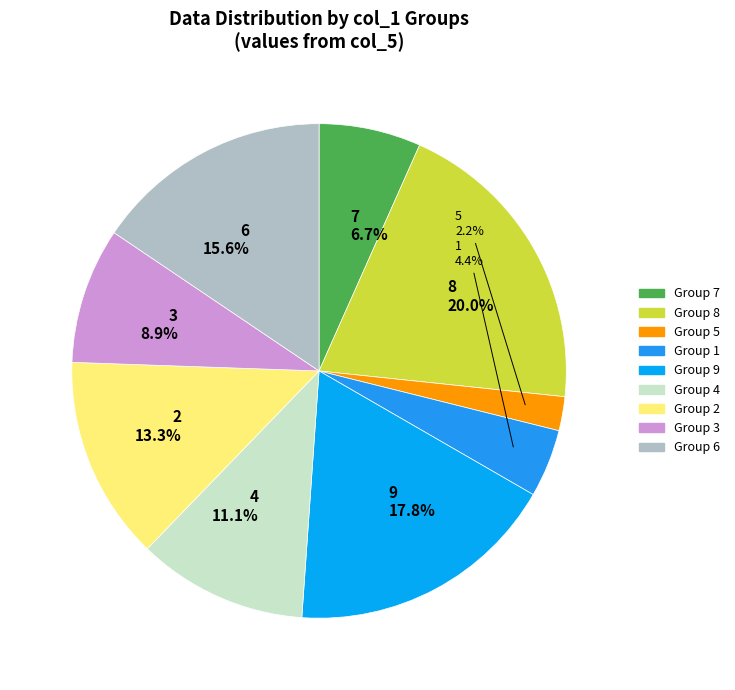

Does any single category account for the majority?

No